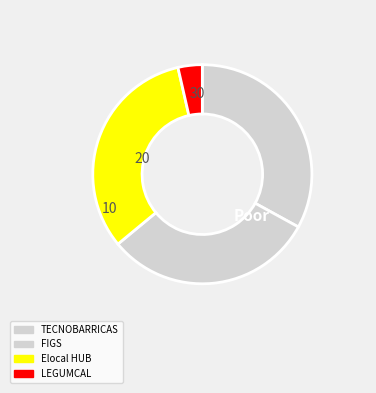

How many segments does this pie chart have?

4